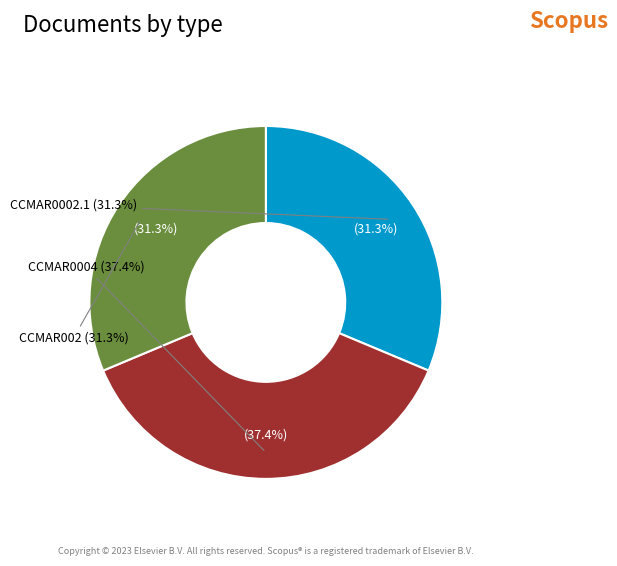

Combined, do CCMAR002 and CCMAR0002.1 account for over 50%?

Yes